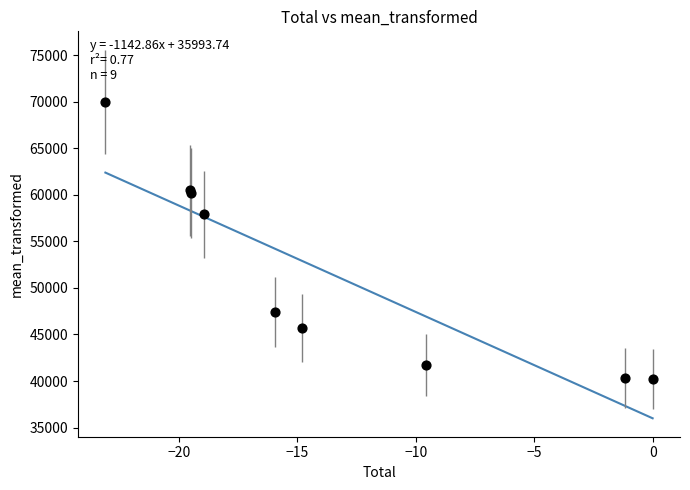

What Y value in the scatter plot is closest to 55109?

57897.7